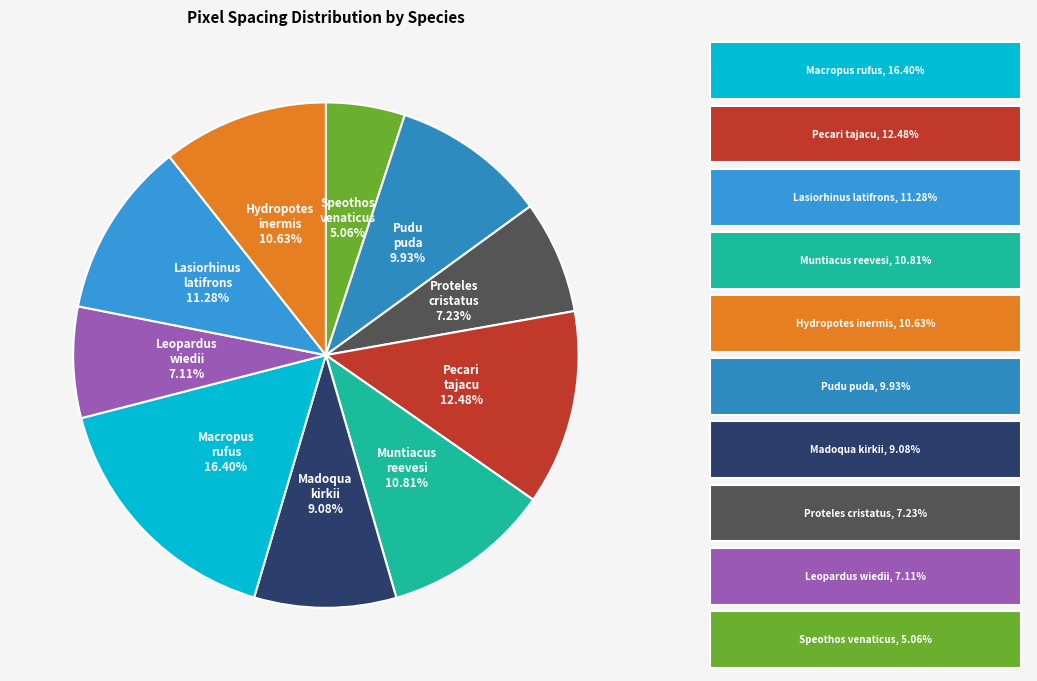

To the nearest percent, what percentage of the pie is Proteles cristatus?

7%